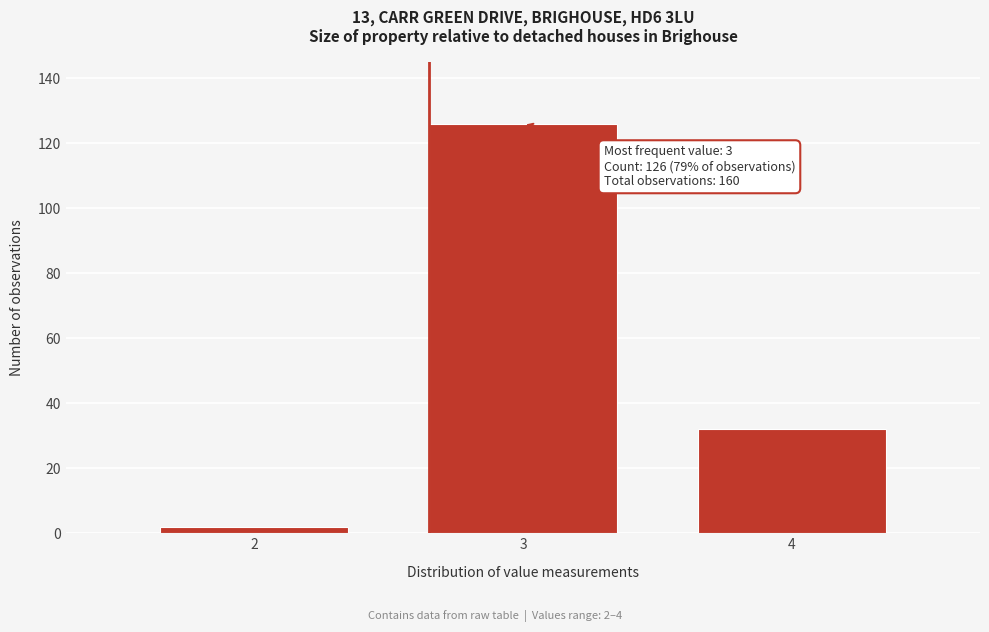

Which range on the x-axis has the tallest bar?

2.5 to 3.5